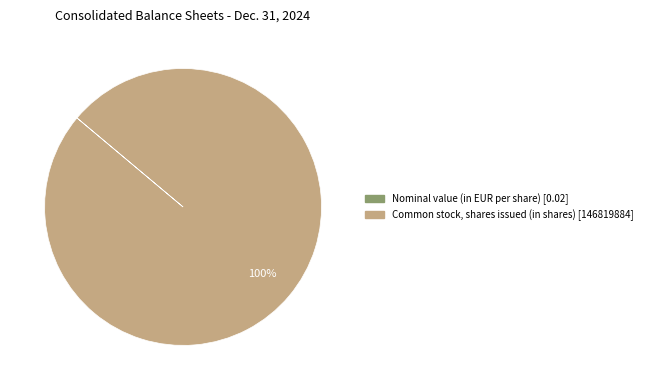

Is it true that Common stock, shares issued (in shares) is 100% of the pie?

True